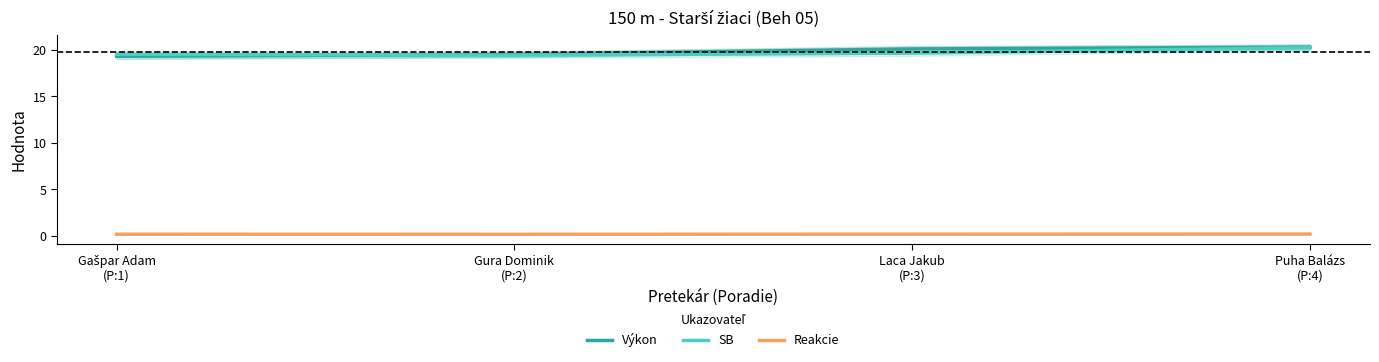

Between Puha Balázs
(P:4) and Laca Jakub
(P:3), which is larger?

Puha Balázs
(P:4)